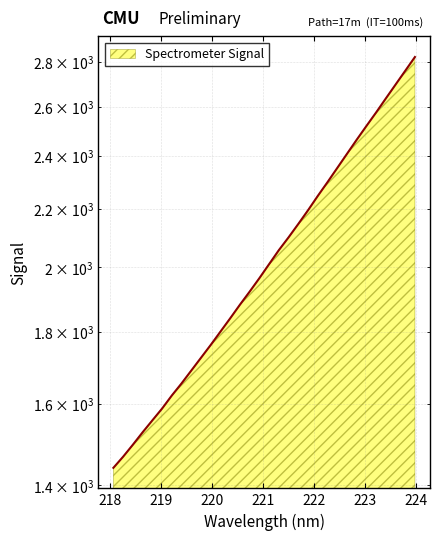

What position from the right is 218.2508?

31